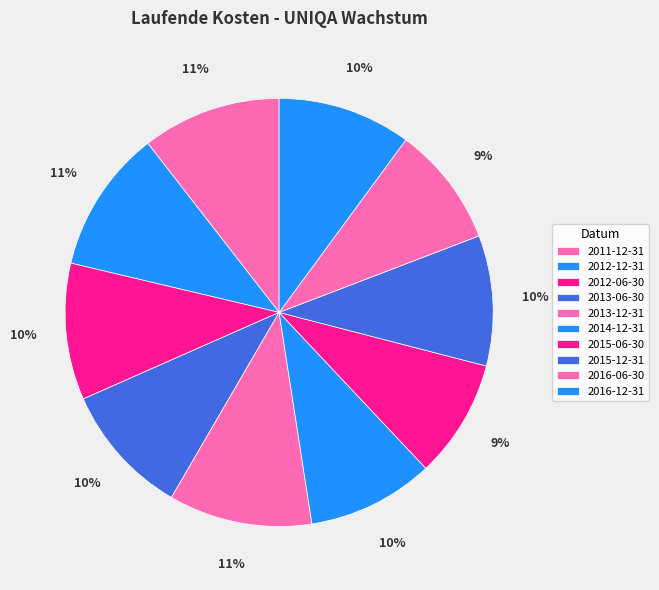

To the nearest percent, what is the average slice percentage?

10%